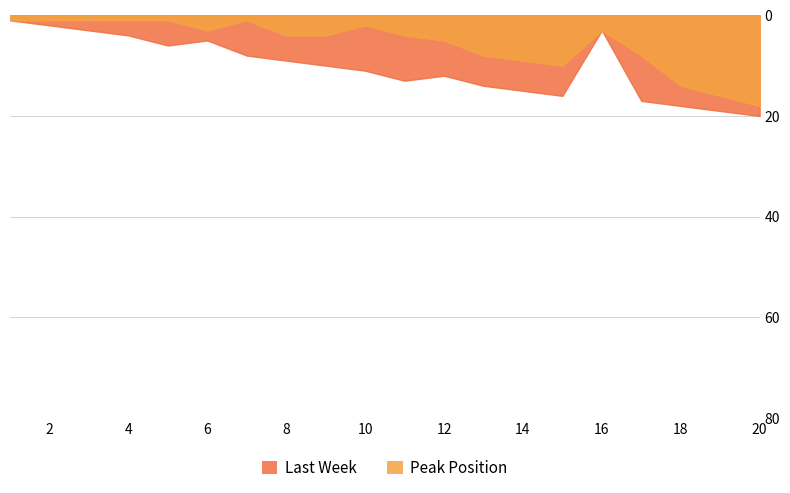

In Last Week, how many points are higher than both neighbors (excluding endpoints)?

3